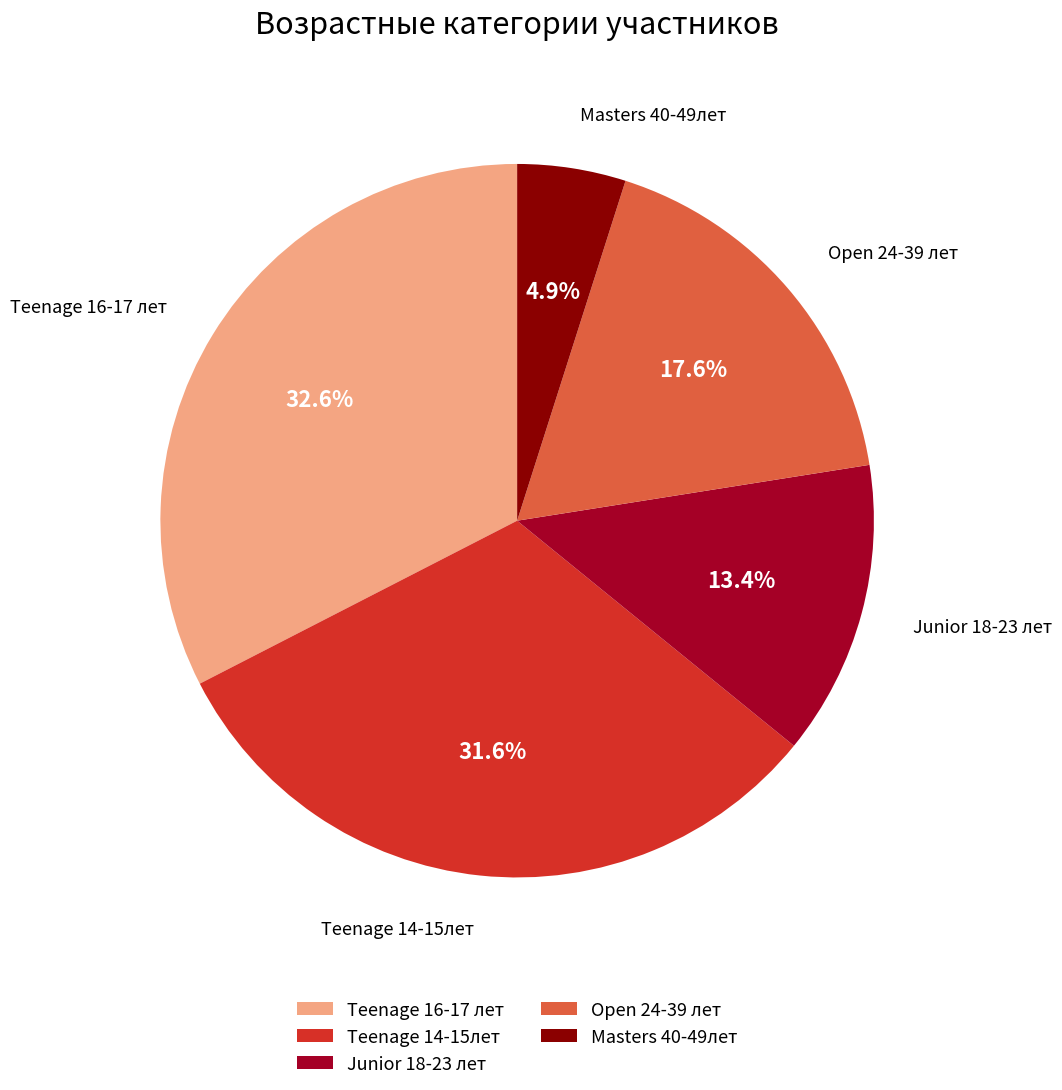

What is the smallest slice in the pie chart?

Masters 40-49лет